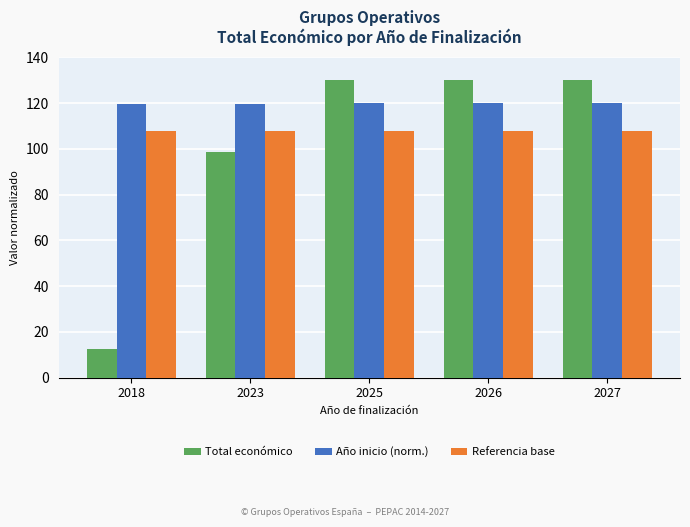

What is the difference between the maximum and second lowest values in the Referencia base series?

0.2